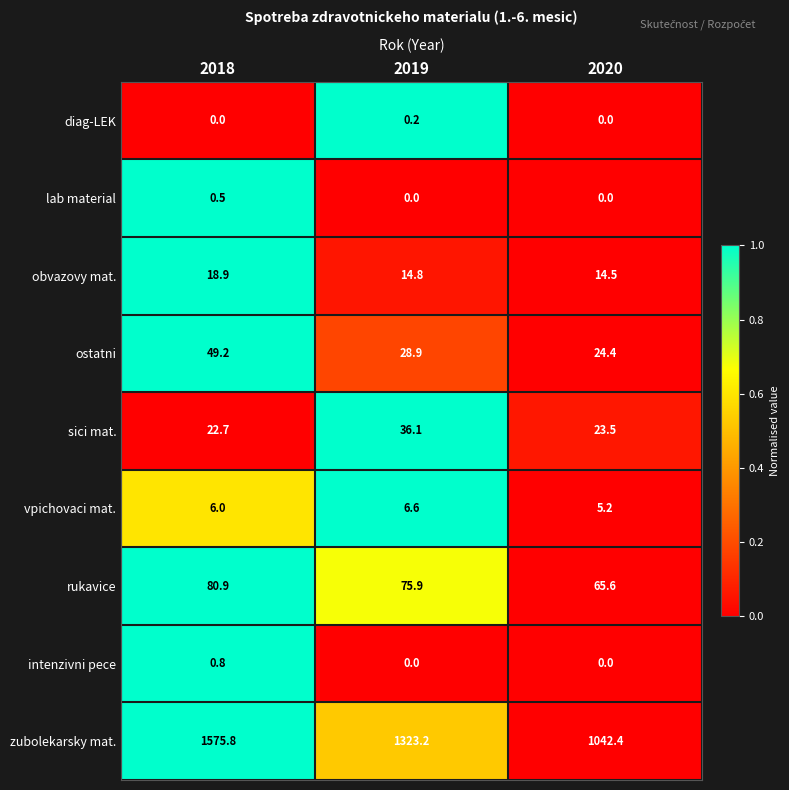

At which category does the chart reach its peak across all series?

2018